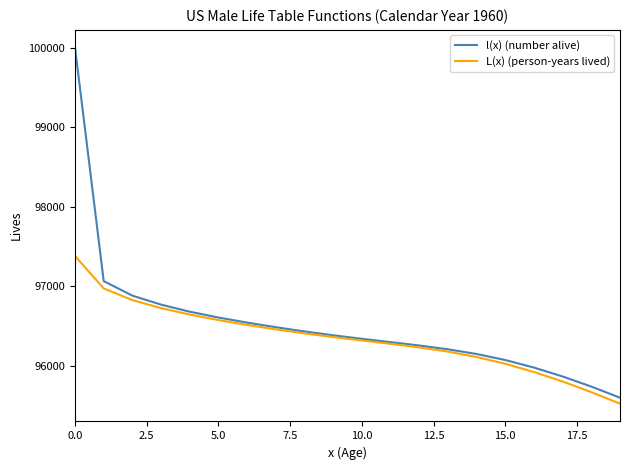

Rank the series by their maximum value, from lowest to highest.

L(x) (person-years lived), l(x) (number alive)